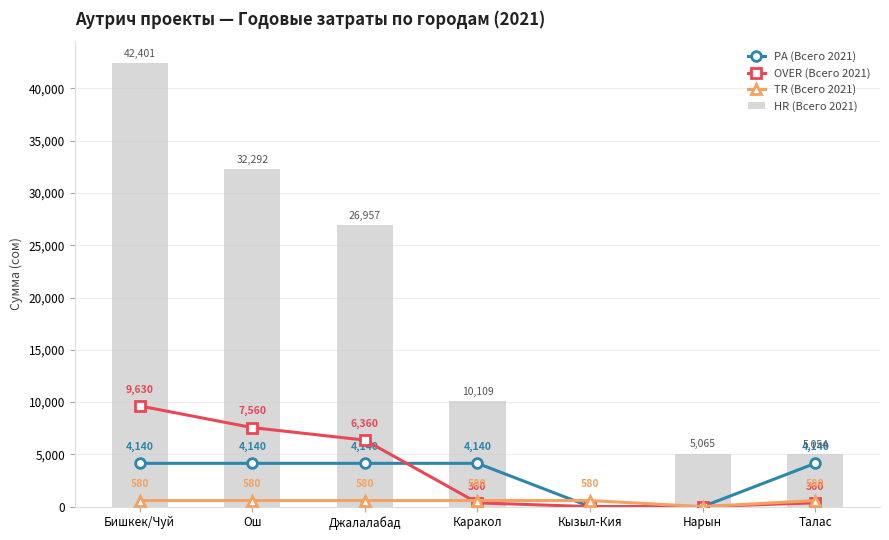

What is the average value of the TR (Всего 2021) series?

497.1